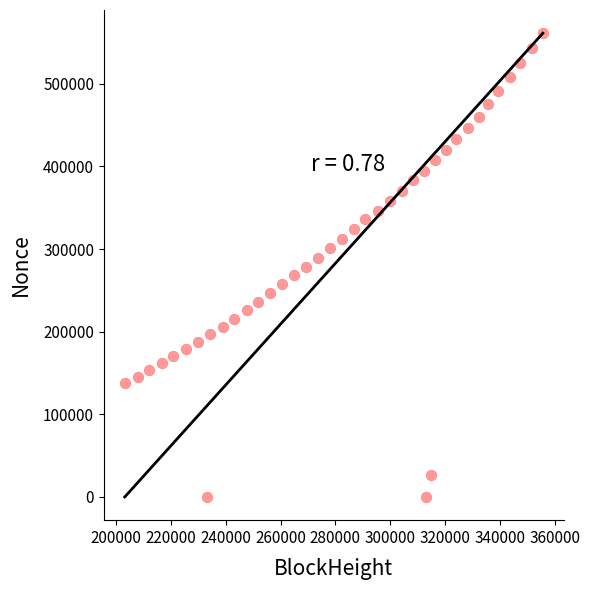

What is the range of X values (max minus min)?

152537